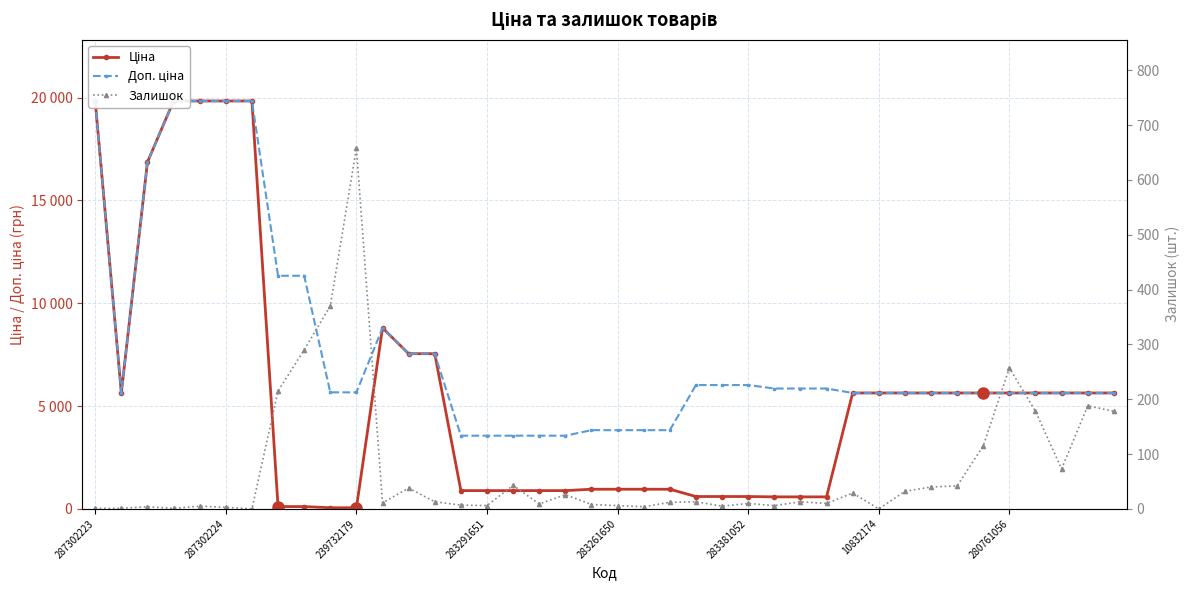

How many lines are shown in the chart?

3